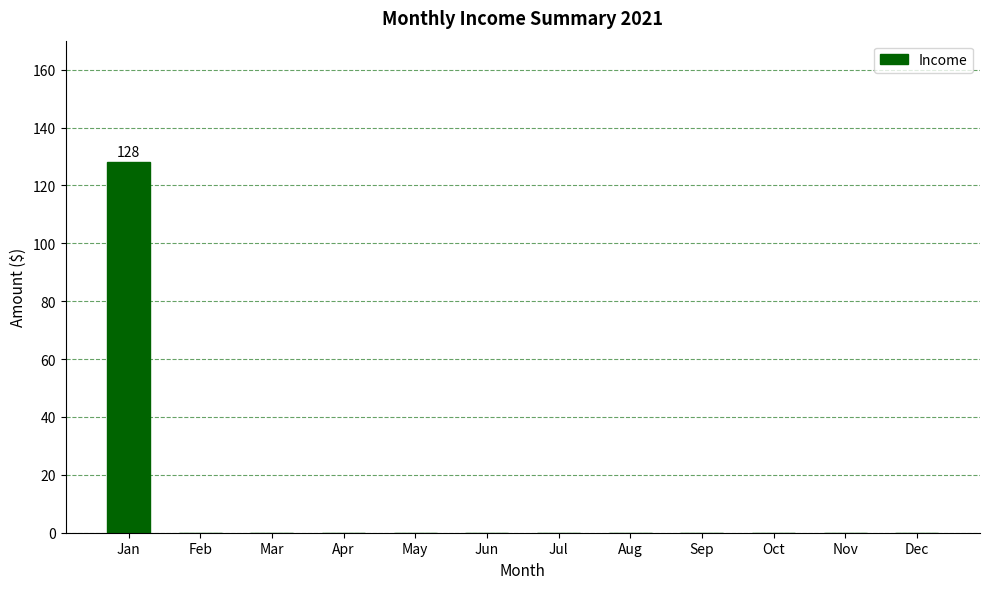

At which category does the chart reach its peak across all series?

Jan